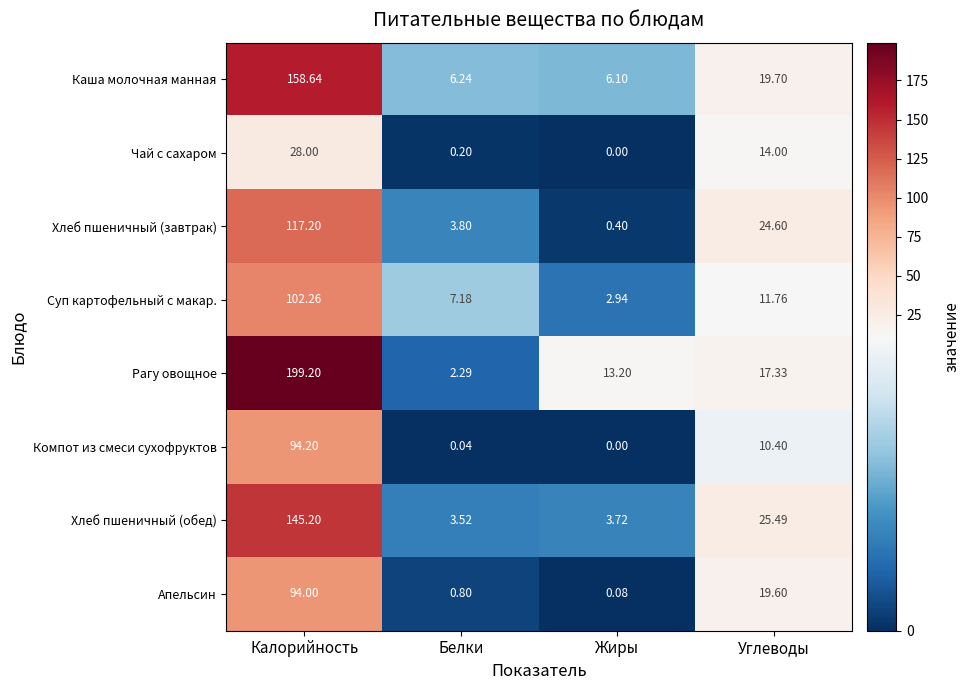

At which category does the chart reach its peak across all series?

Калорийность